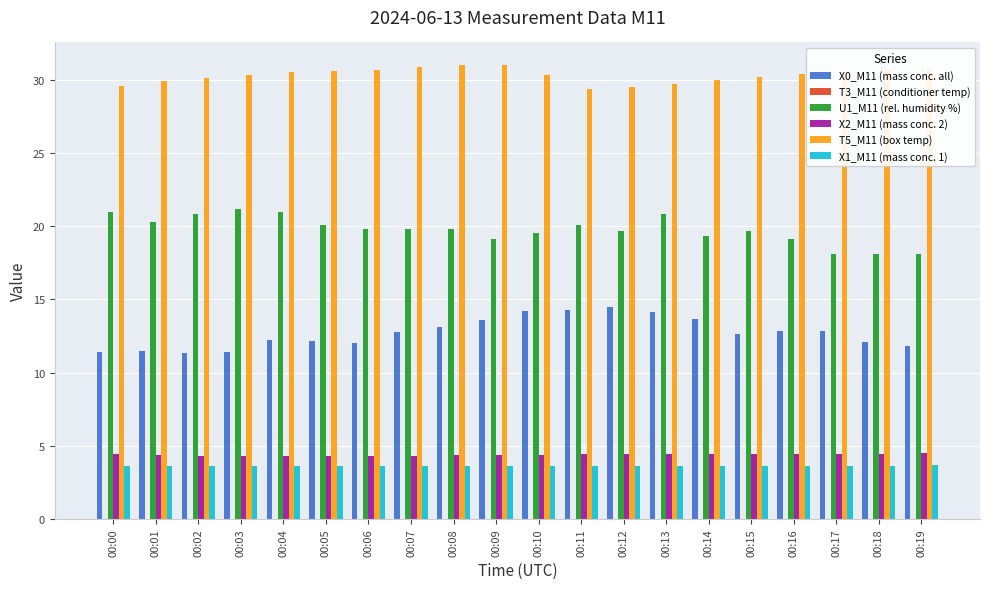

What is the difference between the maximum and minimum values in the X0_M11 (mass conc. all) series?

3.1